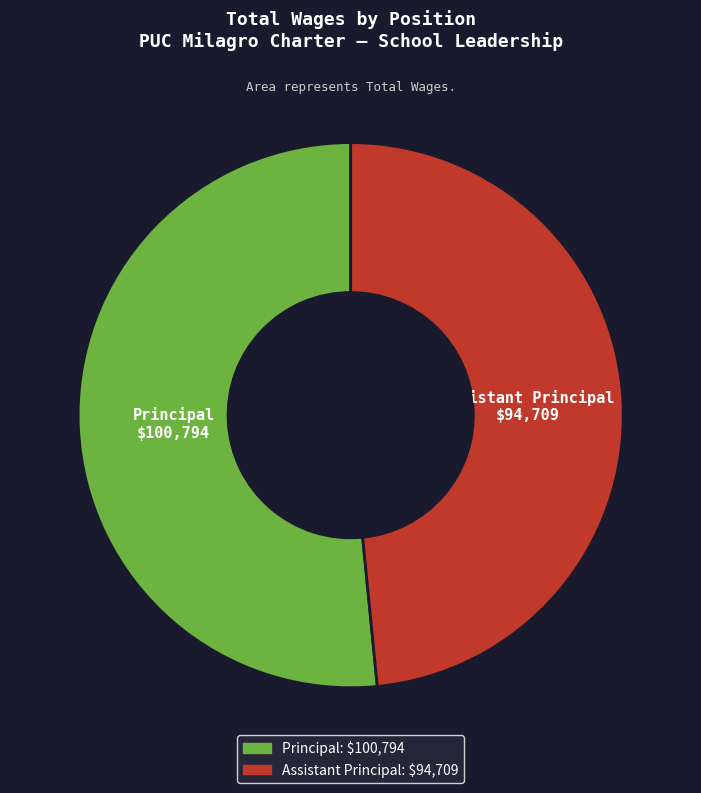

Count the number of slices in the pie.

2